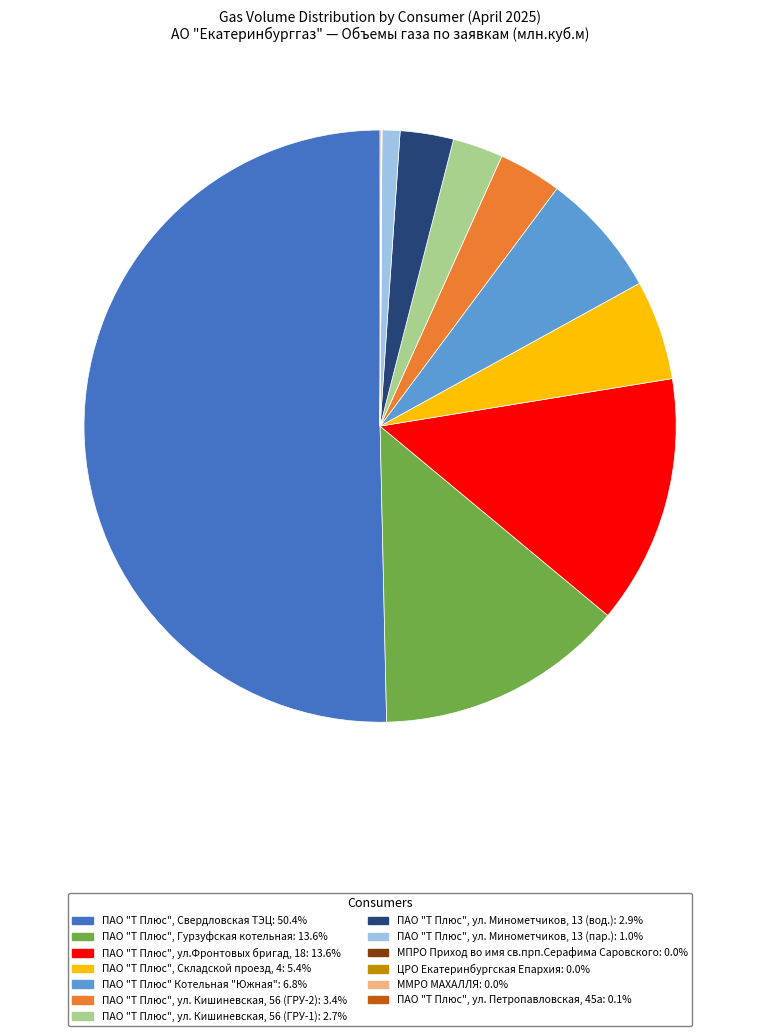

Which category has the biggest portion of the pie?

ПАО "Т Плюс", Свердловская ТЭЦ